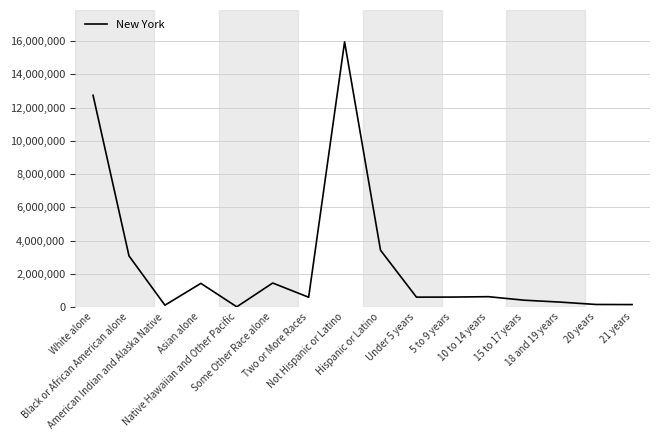

What is the value of the 10th point from the left?

590879